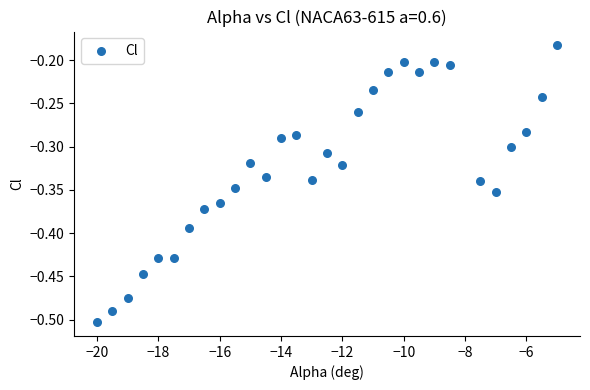

What is the range of X values (max minus min)?

15.0